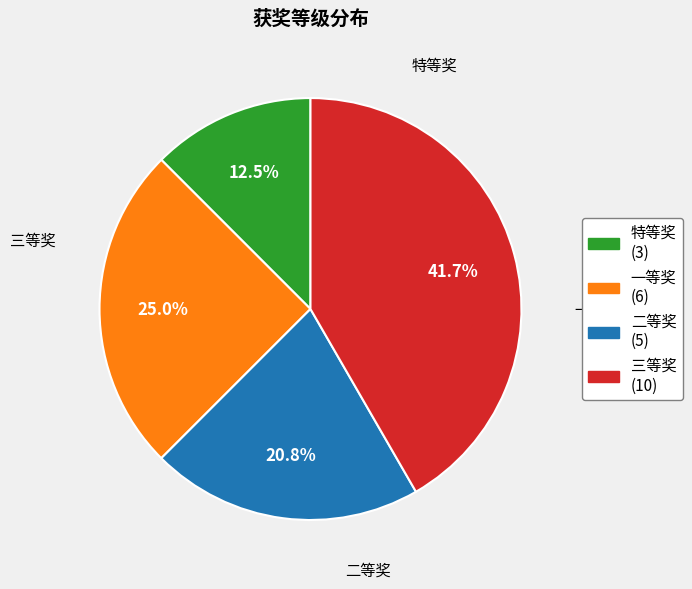

What is the smallest slice in the pie chart?

特等奖